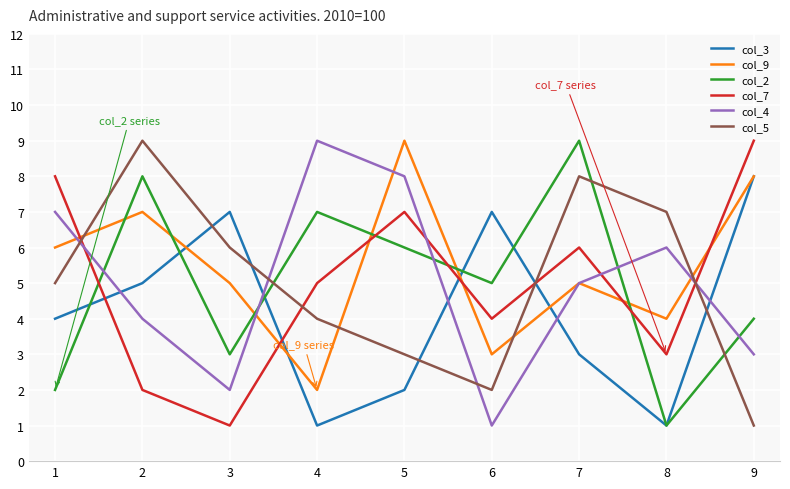

The value of col_7 at 8 is 3. True or false?

True